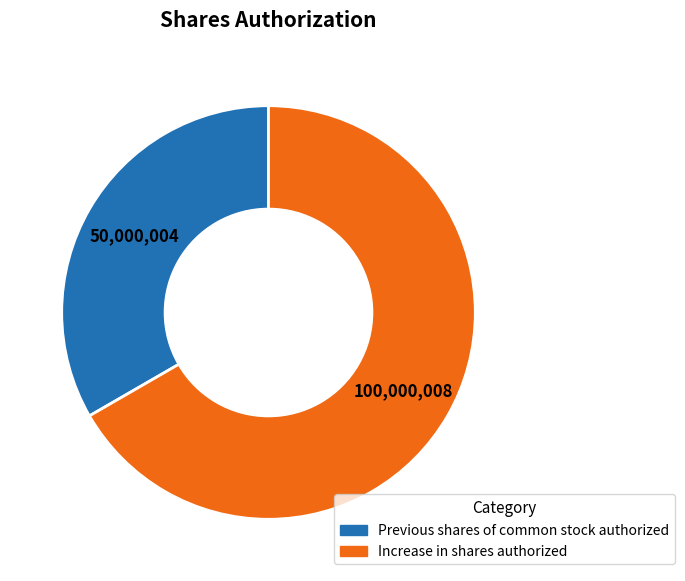

Does Previous shares of common stock authorized account for over 50% of the chart?

No